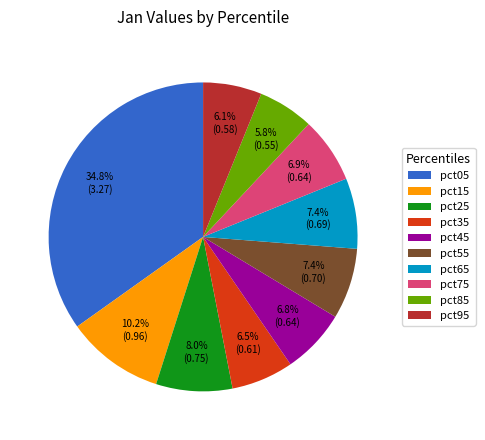

Count the number of slices in the pie.

10